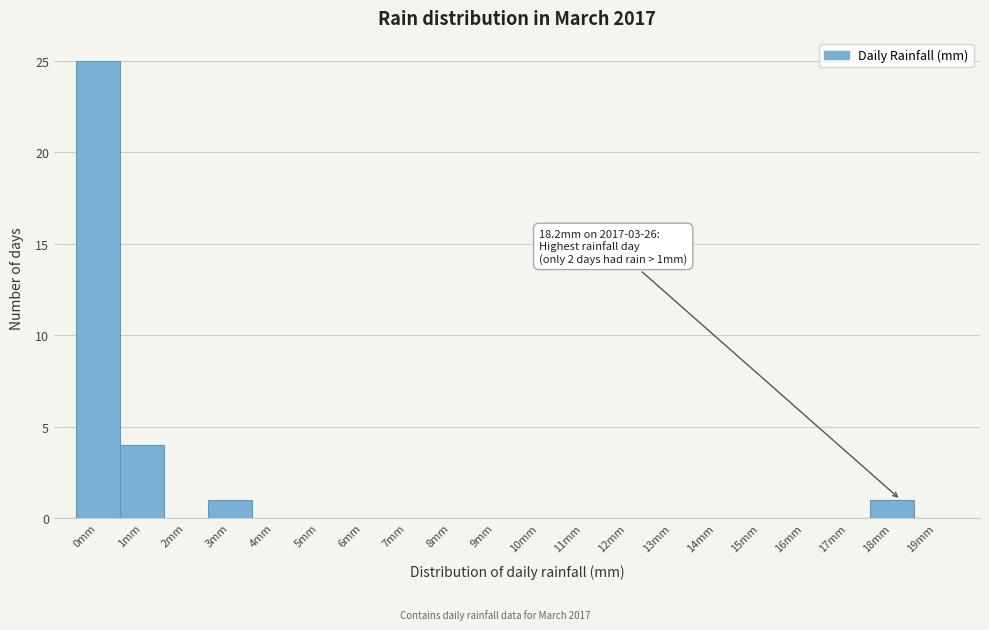

Over which range of the x-axis is the bar tallest?

-0.5 to 0.5